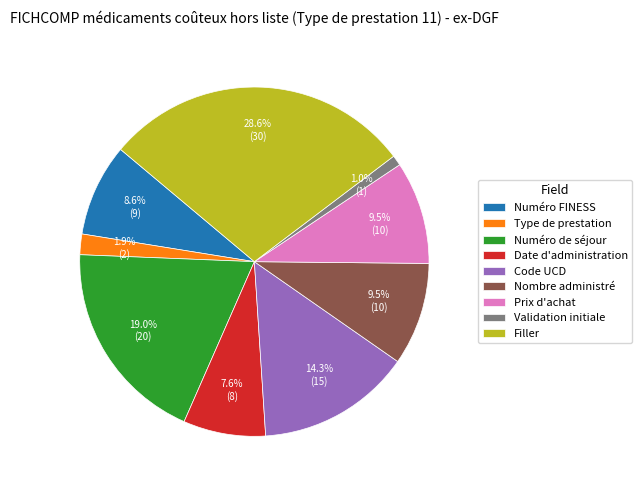

Does any single category account for the majority?

No